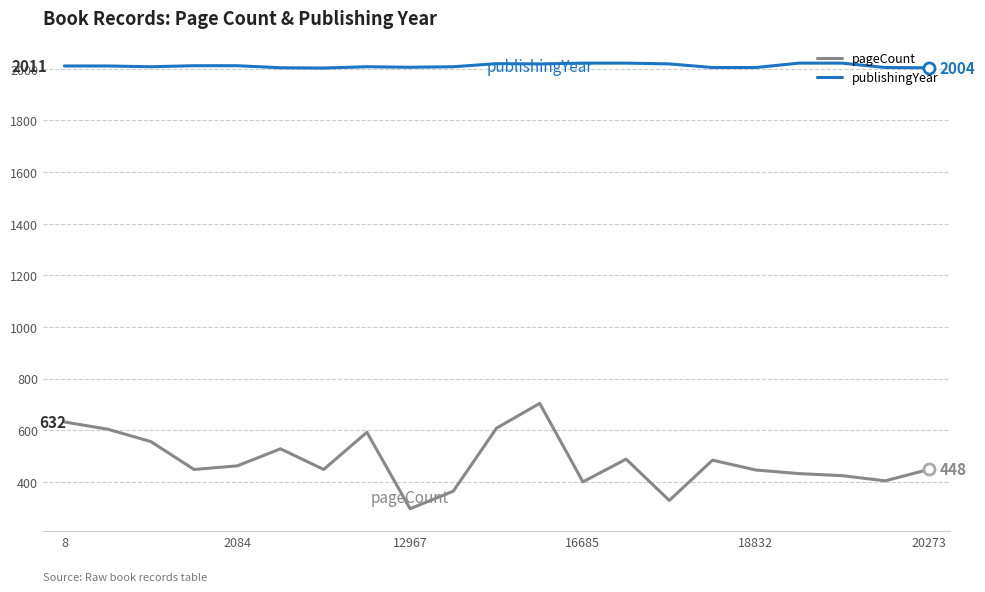

What is the difference between the maximum and minimum values in the pageCount series?

408